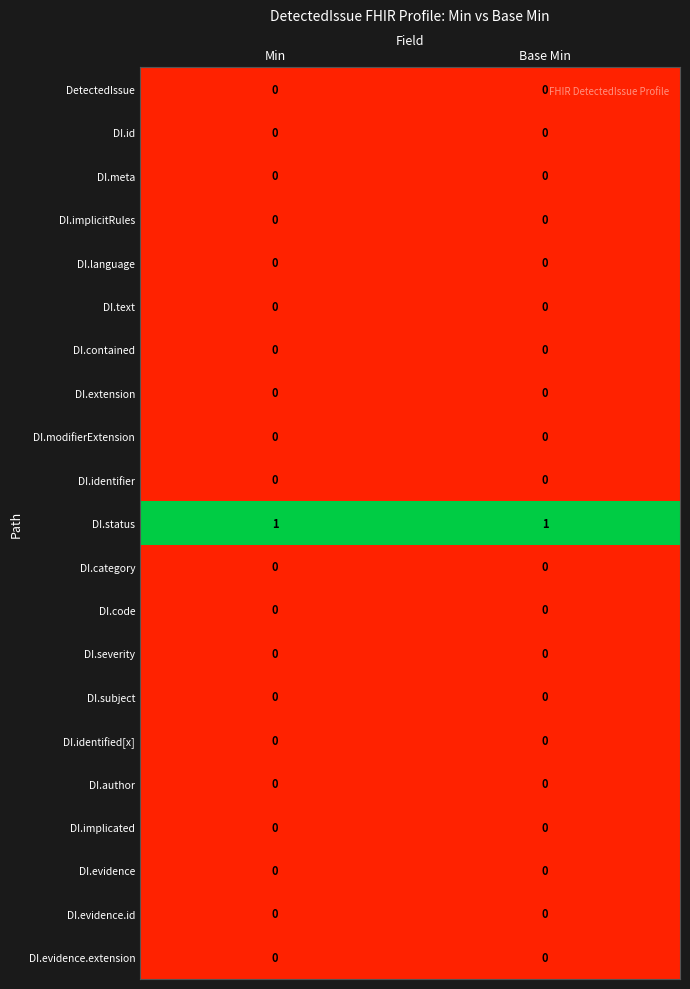

The DI.subject series shows 0 at Base Min. True or false?

True